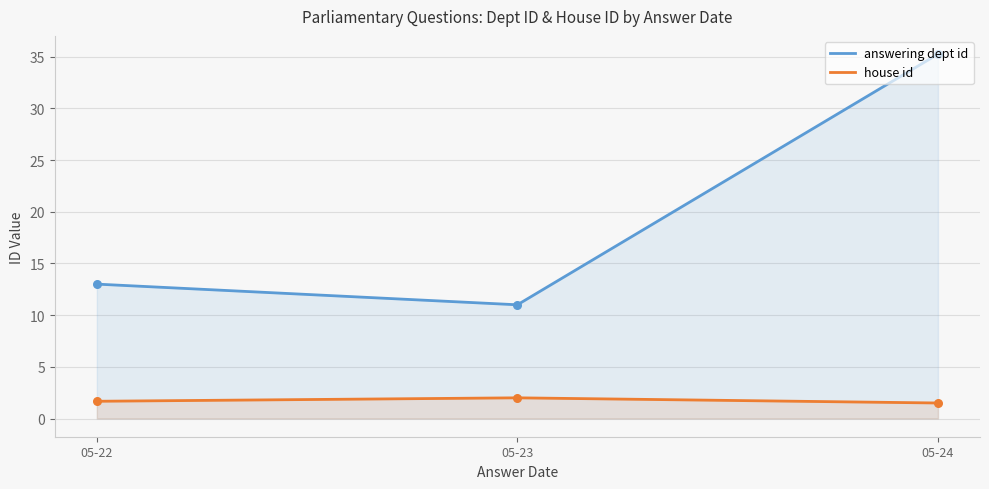

At which category is the sum across all series the highest?

05-24